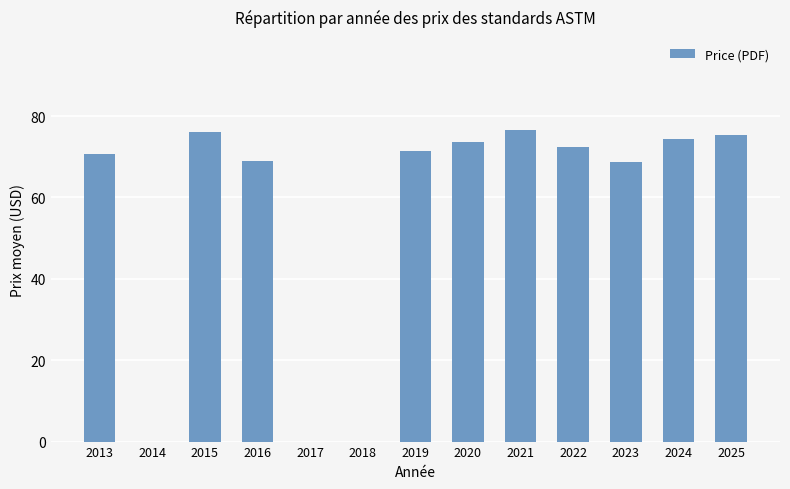

Which has a higher value, 2020 or 2015?

2015